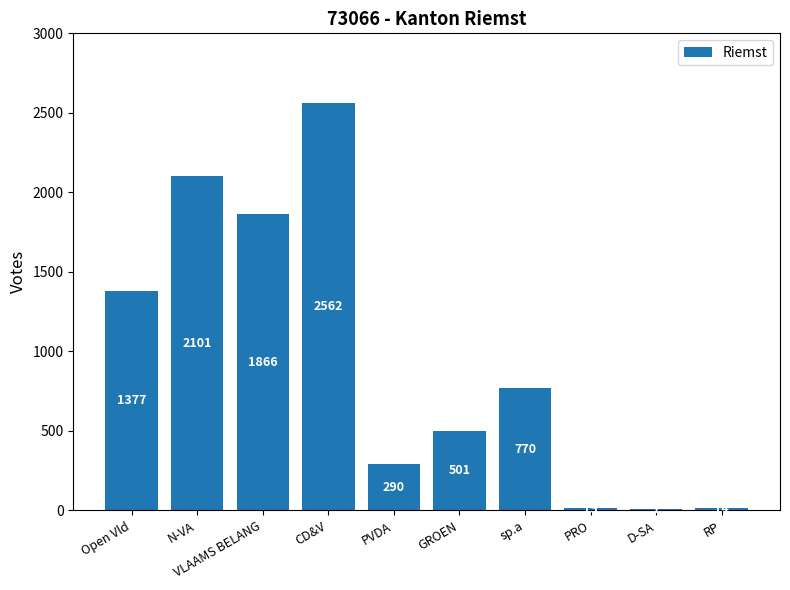

What is the greatest value displayed?

2562